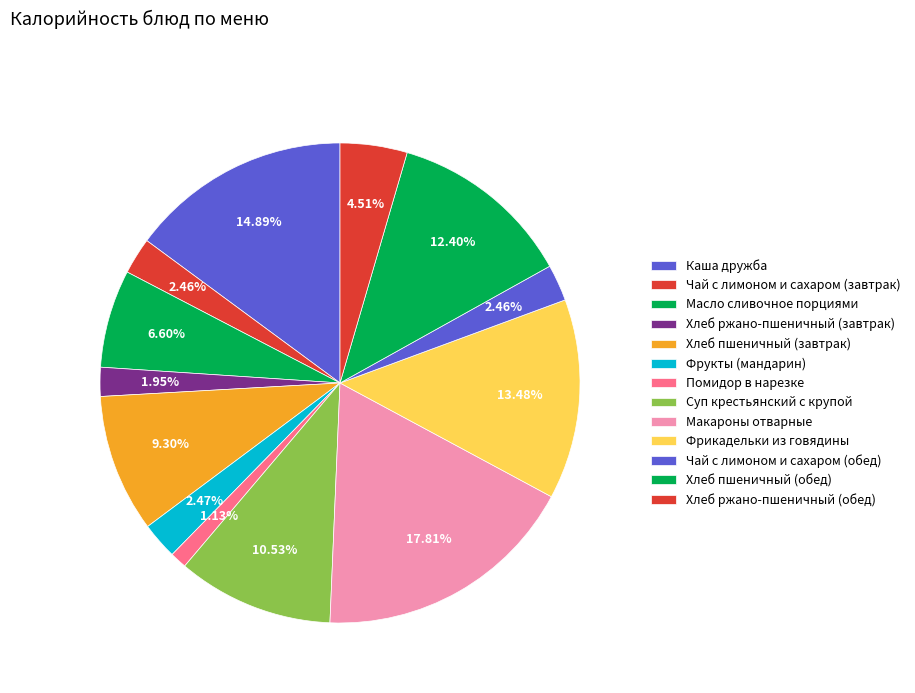

The Суп крестьянский с крупой slice represents 22% of the pie. True or false?

False